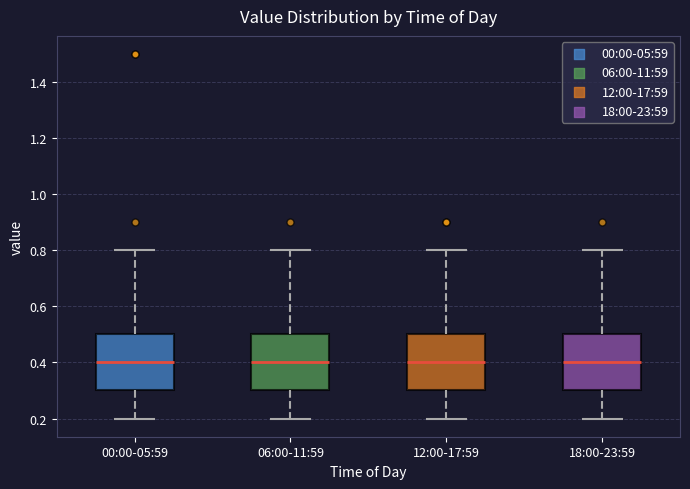

Reading left to right, read every box against the y-axis: the position of its median line, the range the box covers, and the ends of its whiskers. The values are not printed on the chart, so give them approximately, as read against the axis.

00:00-05:59: median 0.4, box 0.3 to 0.5, whiskers 0.2 to 0.8
06:00-11:59: median 0.4, box 0.3 to 0.5, whiskers 0.2 to 0.8
12:00-17:59: median 0.4, box 0.3 to 0.5, whiskers 0.2 to 0.8
18:00-23:59: median 0.4, box 0.3 to 0.5, whiskers 0.2 to 0.8